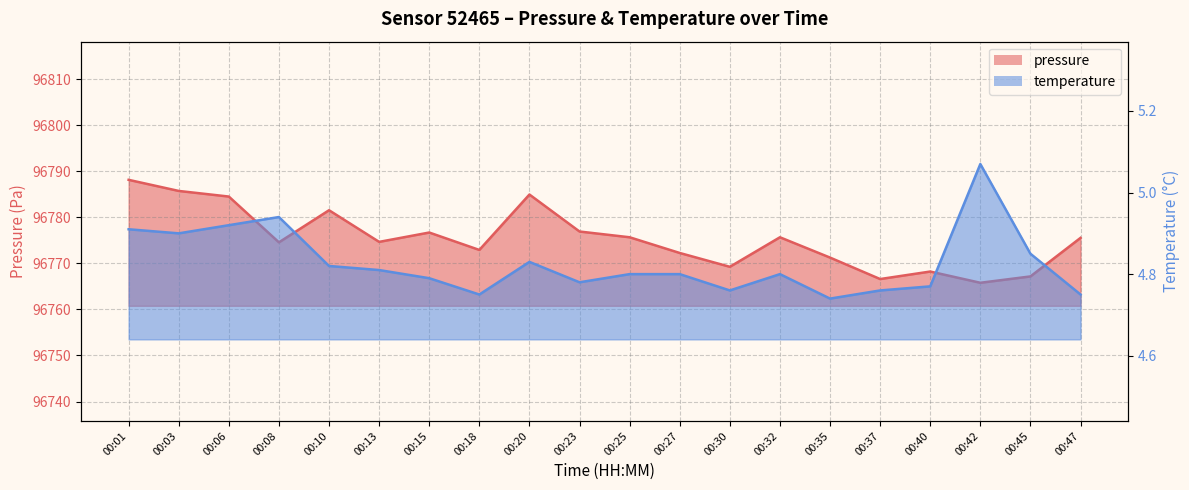

Between 00:01 and 00:15, which series saw the biggest shift?

pressure